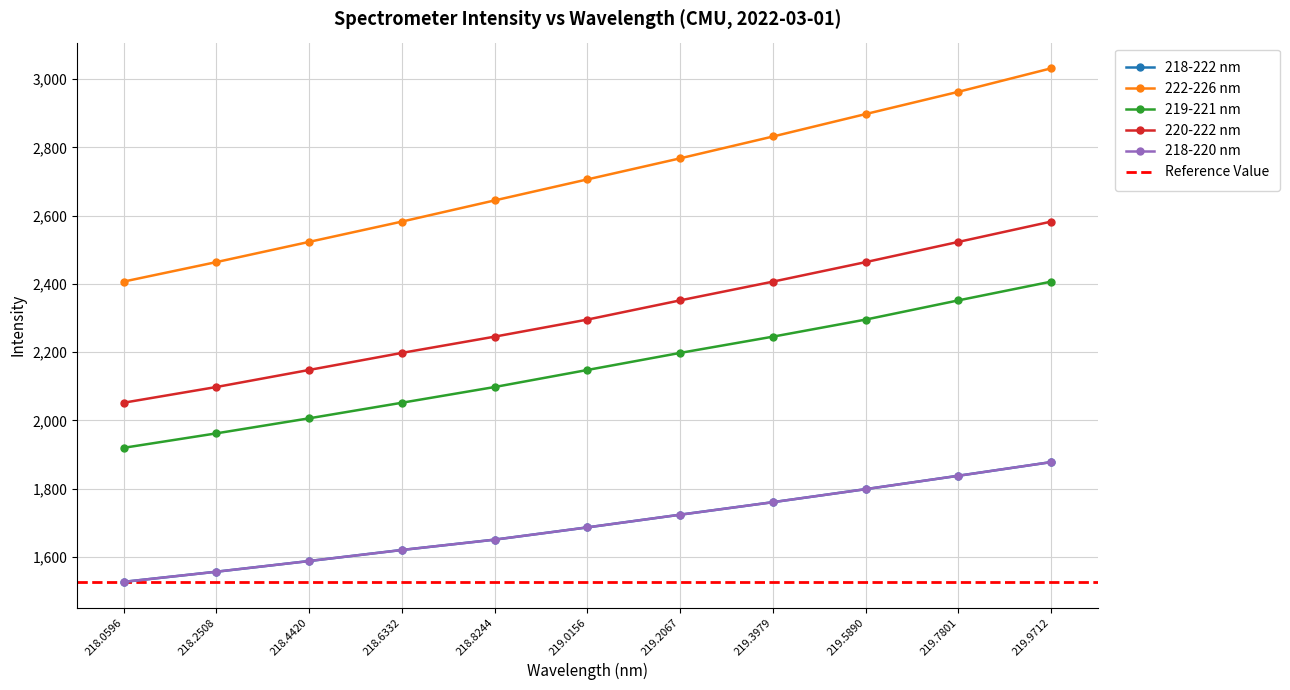

What is the label of the 11th point from the left?

219.9712